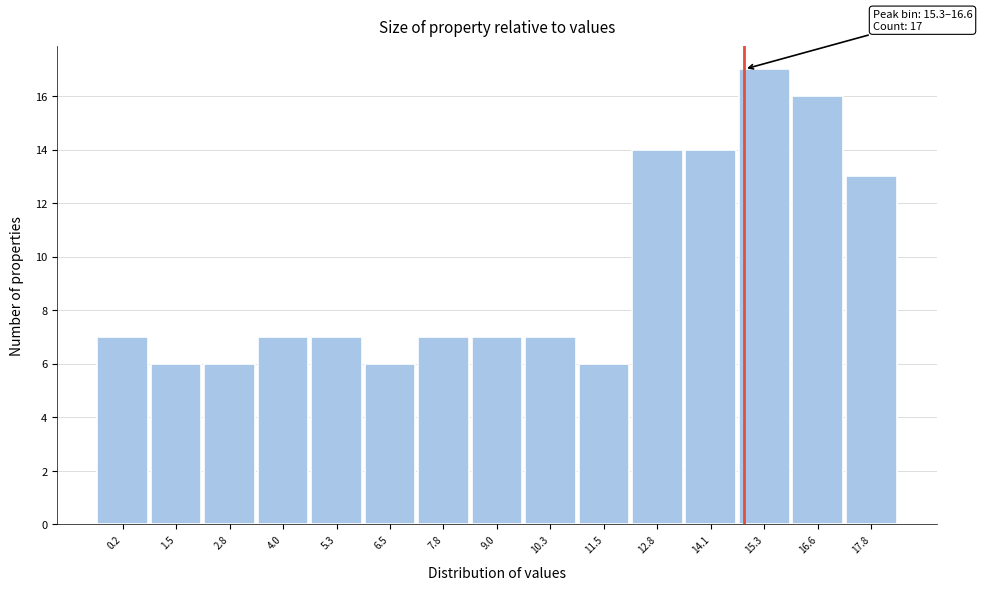

Reading right to left, extract all data points from this chart.

17.8=13	16.6=16	15.3=17	14.1=14	12.8=14	11.5=6	10.3=7	9.0=7	7.8=7	6.5=6	5.3=7	4.0=7	2.8=6	1.5=6	0.2=7